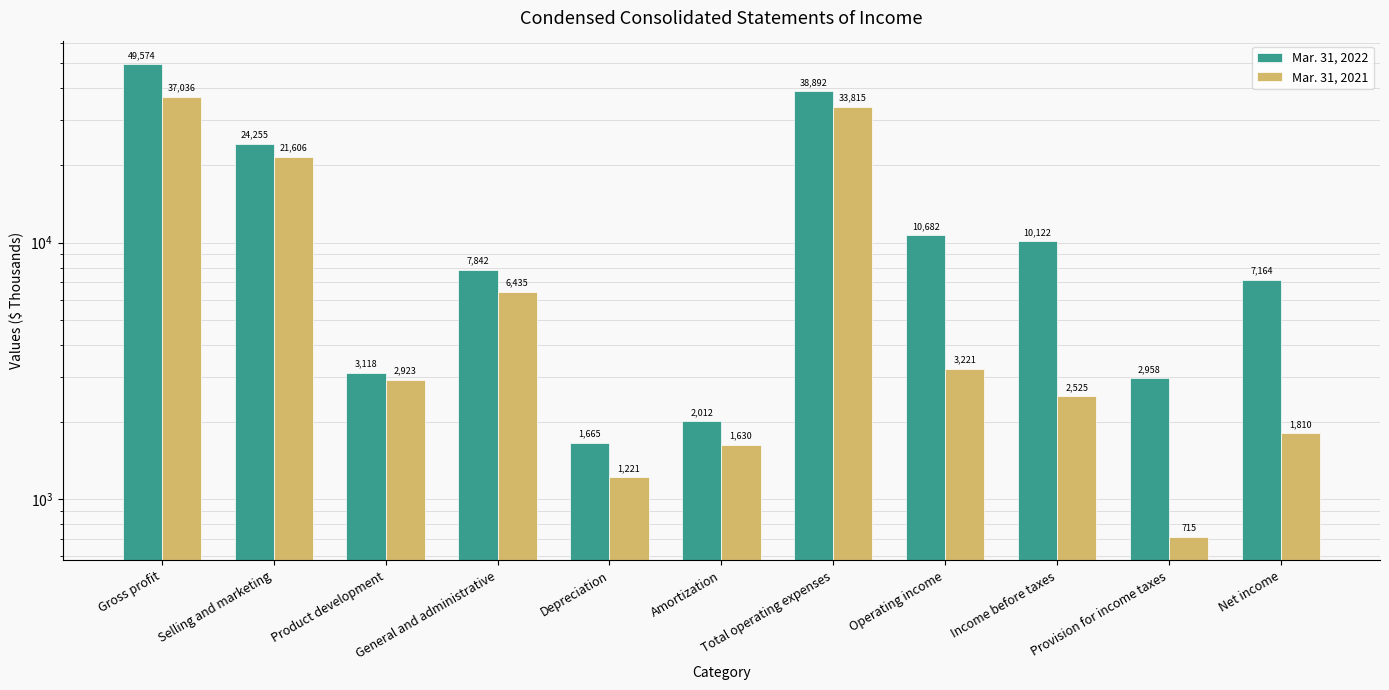

Which series has the largest total across all categories?

Mar. 31, 2022